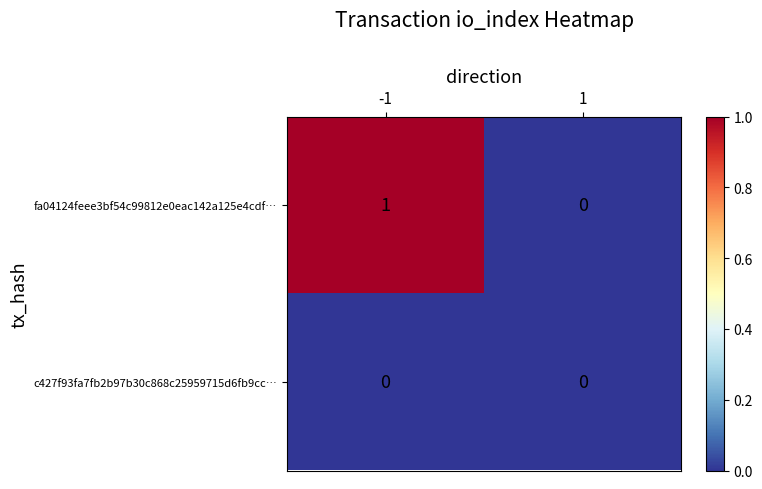

Which series changed the most between -1 and 1?

fa04124feee3bf54c99812e0eac142a125e4cdf…